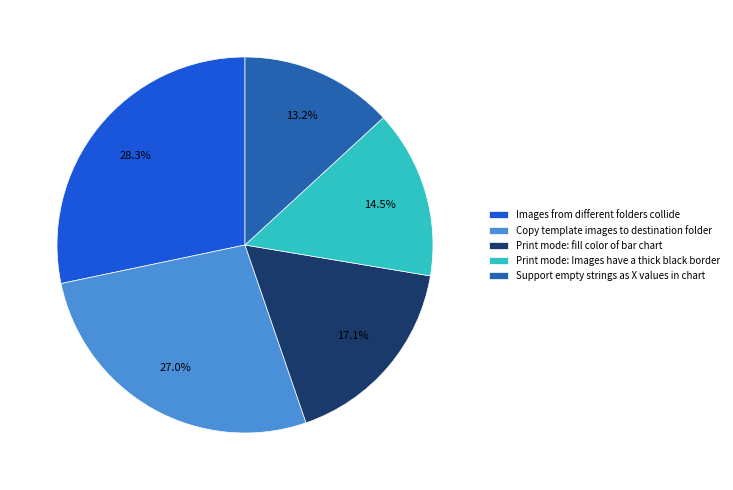

Rank the categories by value from lowest to highest.

Support empty strings as X values in chart, Print mode: Images have a thick black border, Print mode: fill color of bar chart, Copy template images to destination folder, Images from different folders collide